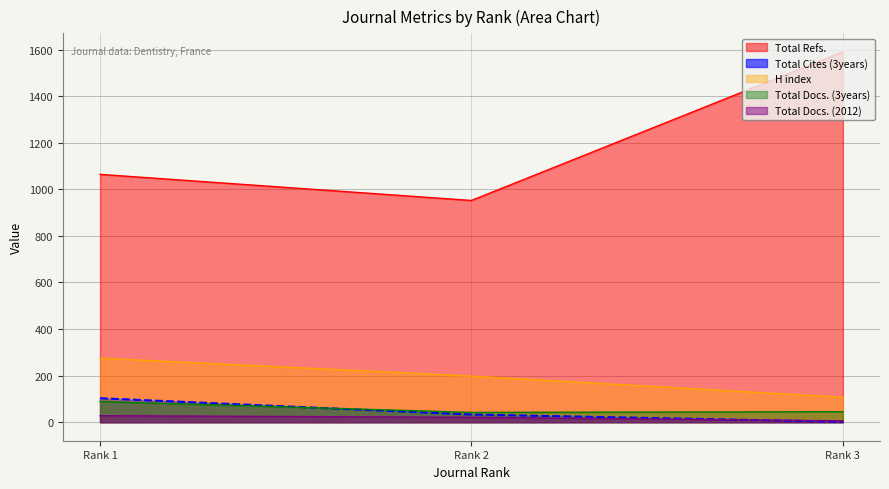

Where does the H index series first go above 198?

Rank 1